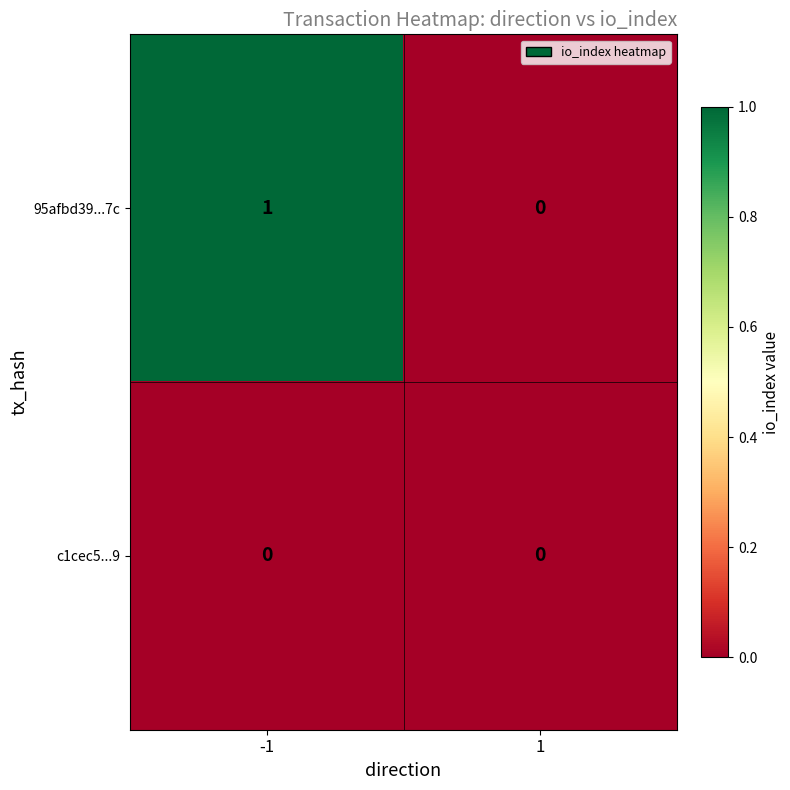

Which series has the largest range (max minus min)?

95afbd39...7c